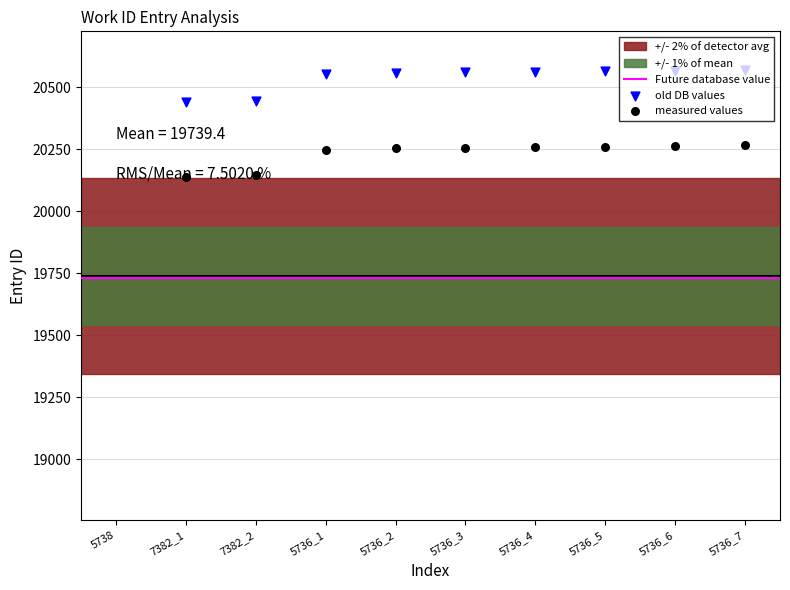

What is the change in value from 5736_3 to 5736_7?

+9.1